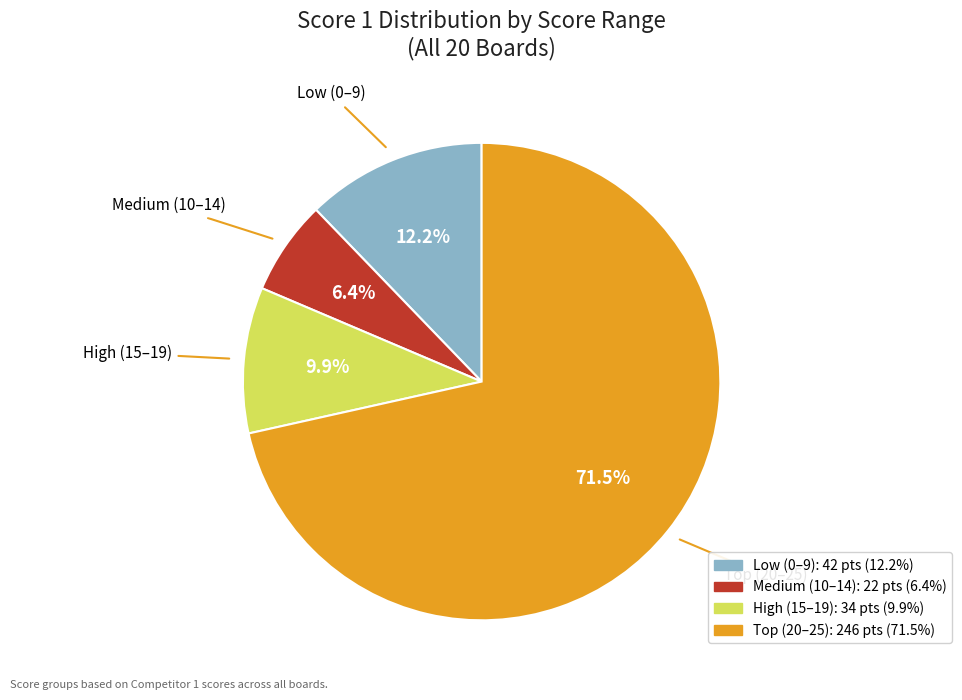

Count the number of slices in the pie.

4